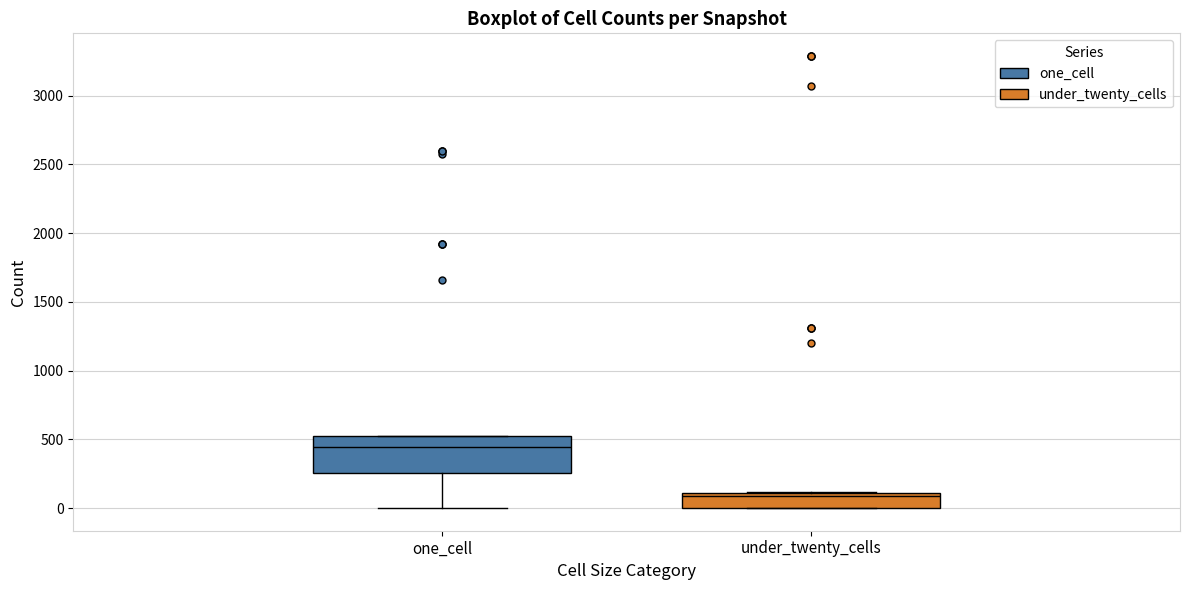

Reading left to right, read every box against the y-axis: the position of its median line, the range the box covers, and the ends of its whiskers. The values are not printed on the chart, so give them approximately, as read against the axis.

one_cell: median 450, box 250 to 500, whiskers 0 to 500
under_twenty_cells: median 100 (just below the box's upper edge), box 0 to 100, whiskers 0 to 100